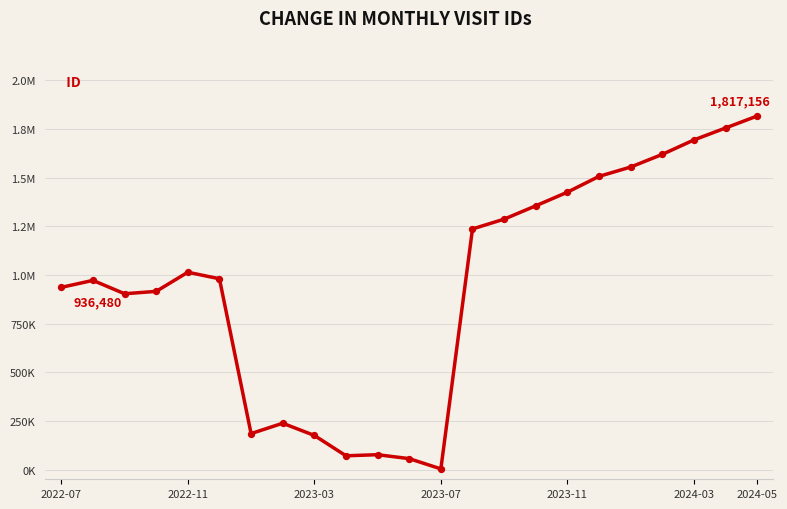

Does the chart have visible grid lines?

Yes